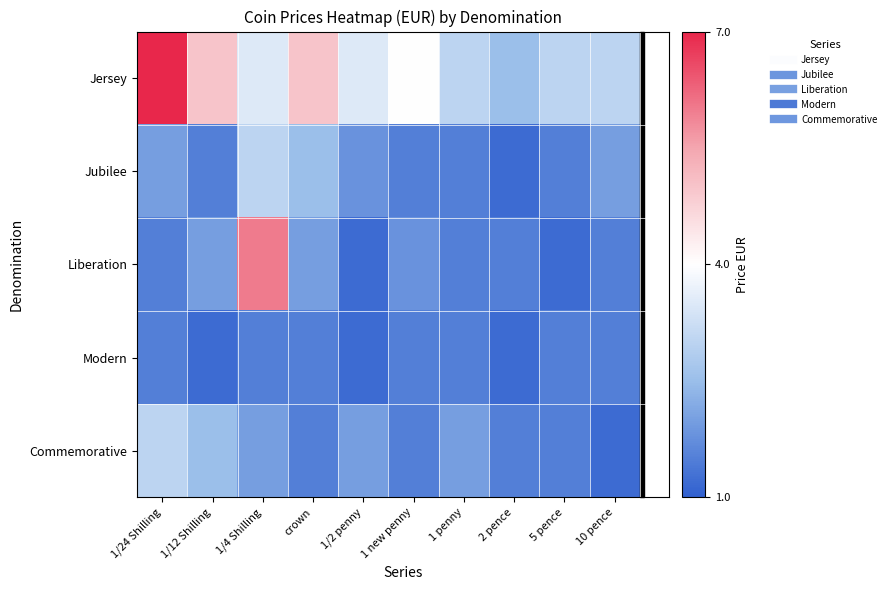

Reading left to right, list all the values displayed in this chart.

Jersey: 1/24 Shilling=7.0	1/12 Shilling=5.0	1/4 Shilling=3.5	crown=5.0	1/2 penny=3.5	1 new penny=4.0	1 penny=3.0	2 pence=2.5	5 pence=3.0	10 pence=3.0
Jubilee: 1/24 Shilling=2.0	1/12 Shilling=1.5	1/4 Shilling=3.0	crown=2.5	1/2 penny=1.8	1 new penny=1.5	1 penny=1.5	2 pence=1.2	5 pence=1.5	10 pence=2.0
Liberation: 1/24 Shilling=1.5	1/12 Shilling=2.0	1/4 Shilling=6.0	crown=2.0	1/2 penny=1.2	1 new penny=1.8	1 penny=1.5	2 pence=1.5	5 pence=1.2	10 pence=1.5
Modern: 1/24 Shilling=1.5	1/12 Shilling=1.2	1/4 Shilling=1.5	crown=1.5	1/2 penny=1.2	1 new penny=1.5	1 penny=1.5	2 pence=1.2	5 pence=1.5	10 pence=1.5
Commemorative: 1/24 Shilling=3.0	1/12 Shilling=2.5	1/4 Shilling=2.0	crown=1.5	1/2 penny=2.0	1 new penny=1.5	1 penny=2.0	2 pence=1.5	5 pence=1.5	10 pence=1.2